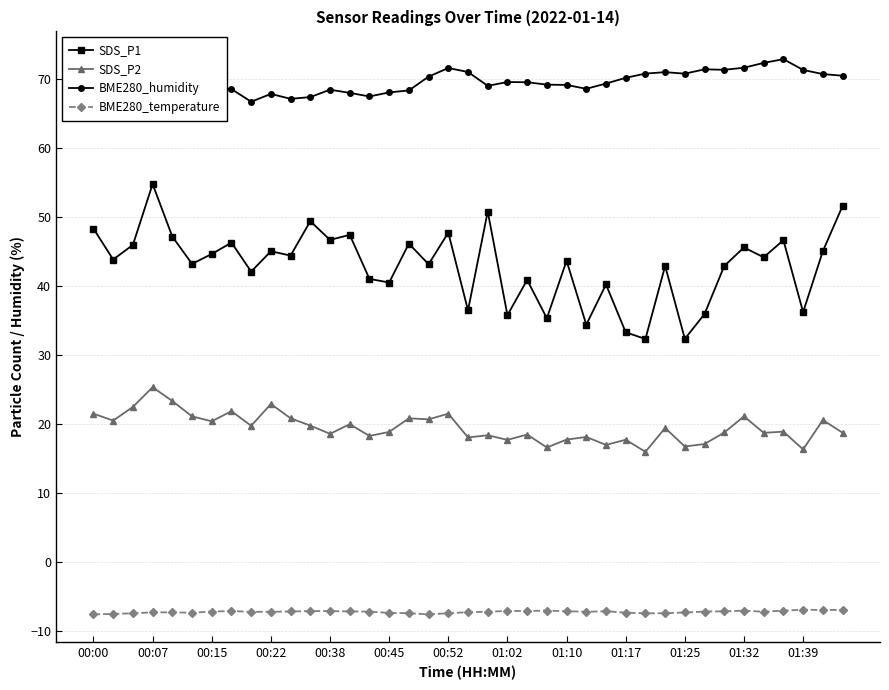

What is the lowest value of the SDS_P1 series?

32.3